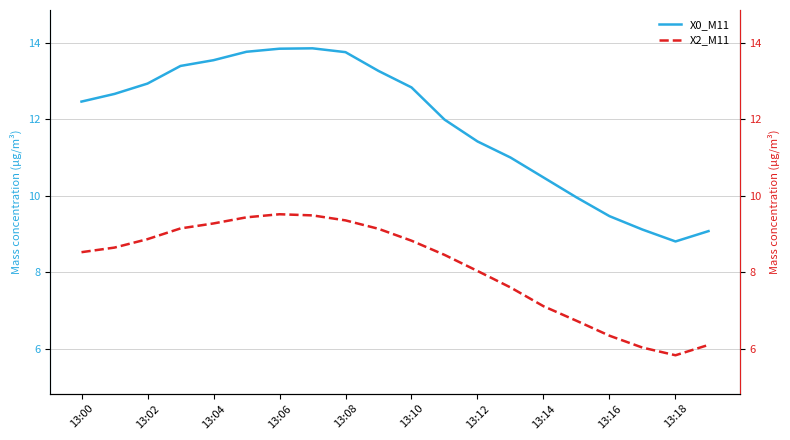

True or false: X0_M11 has a value of 2.8 at 13:02.

False